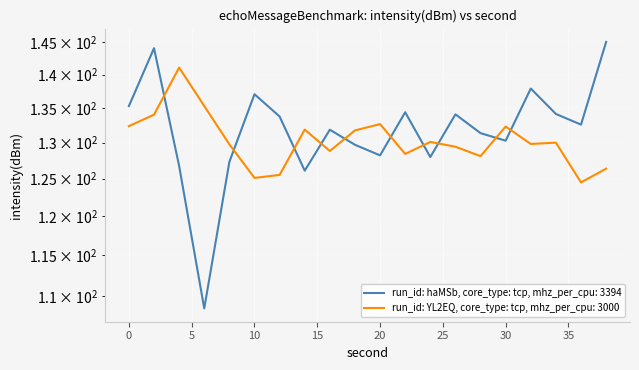

Reading left to right, list all the values displayed in this chart.

run_id: haMSb, core_type: tcp, mhz_per_cpu: 3394: 0=135.3	2=144.1	4=126.7	6=108.5	8=127.3	10=137.0	12=133.8	14=126.1	16=131.9	18=129.7	20=128.2	22=134.4	24=128.0	26=134.1	28=131.4	30=130.3	32=137.9	34=134.1	36=132.6	38=145.1
run_id: YL2EQ, core_type: tcp, mhz_per_cpu: 3000: 0=132.4	2=134.0	4=141.1	6=135.3	8=129.8	10=125.1	12=125.5	14=131.9	16=128.8	18=131.8	20=132.7	22=128.4	24=130.1	26=129.4	28=128.1	30=132.3	32=129.8	34=130.0	36=124.5	38=126.4